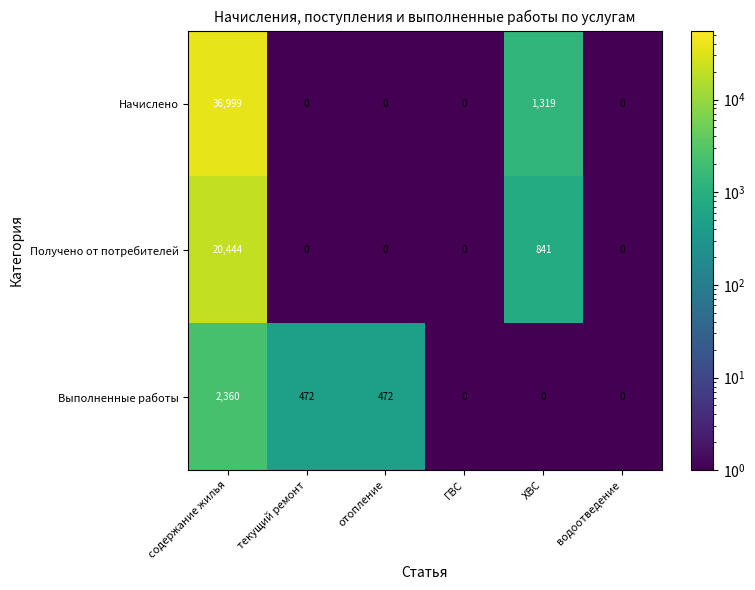

Which series has the largest total across all categories?

Начислено